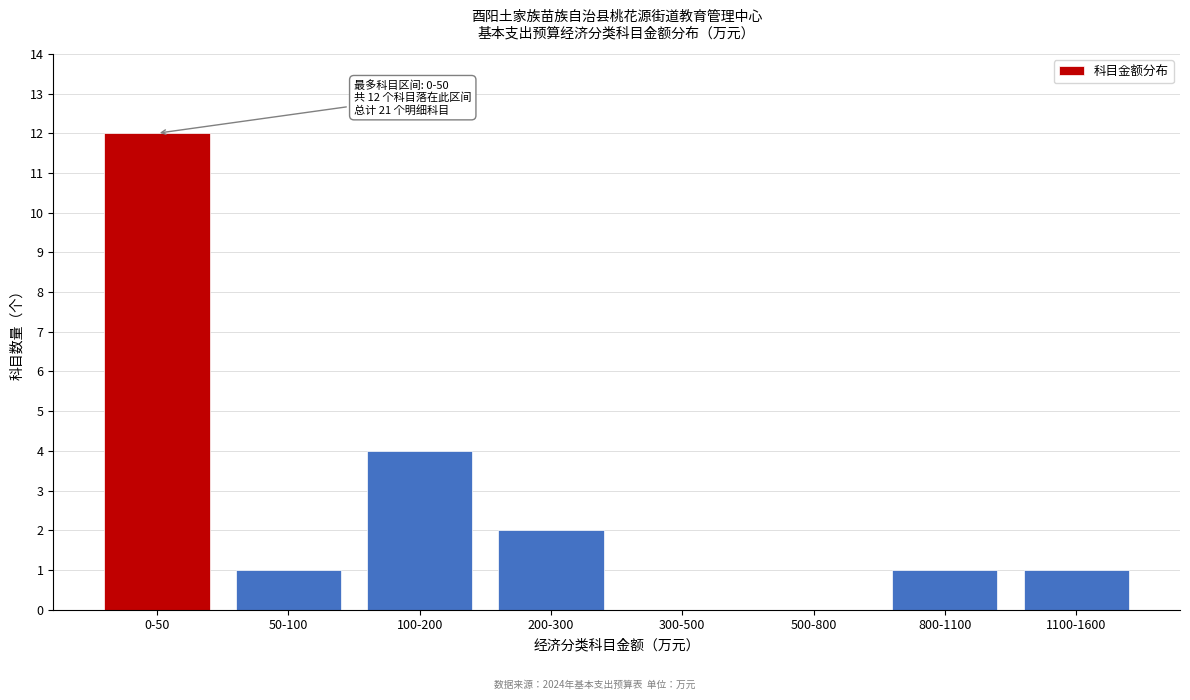

Reading right to left, extract all data points from this chart.

1100-1600=1	800-1100=1	500-800=0	300-500=0	200-300=2	100-200=4	50-100=1	0-50=12